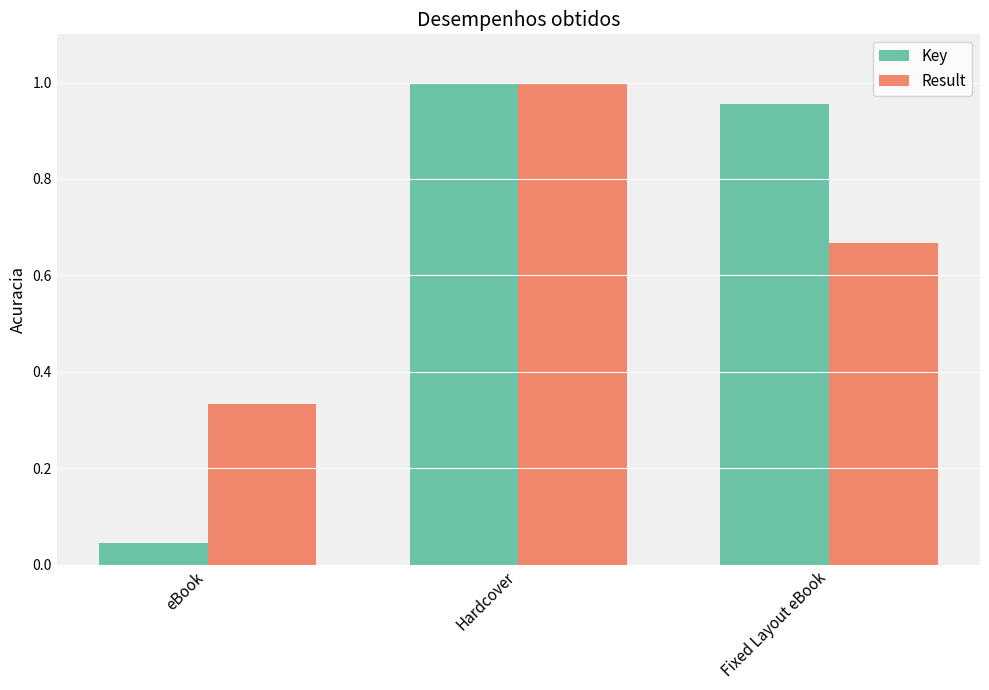

What is the sum of all Key values?

2.0